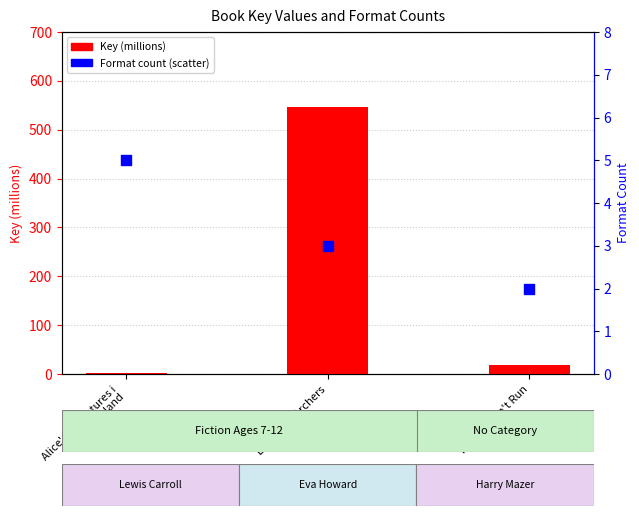

What are all the series names shown in the legend?

Key (millions), Format count